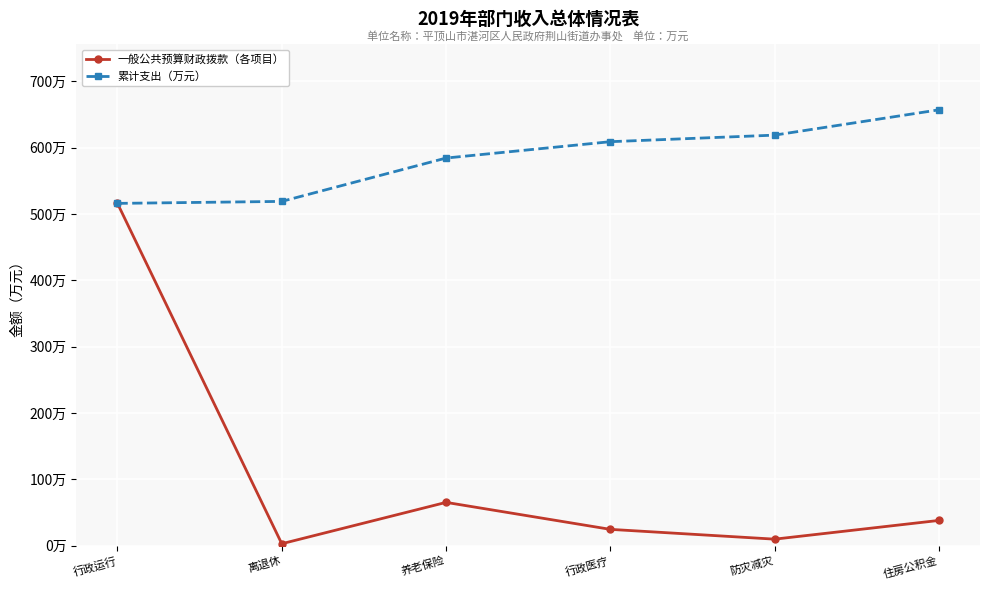

Which category has the highest value in the 累计支出（万元） series?

住房公积金